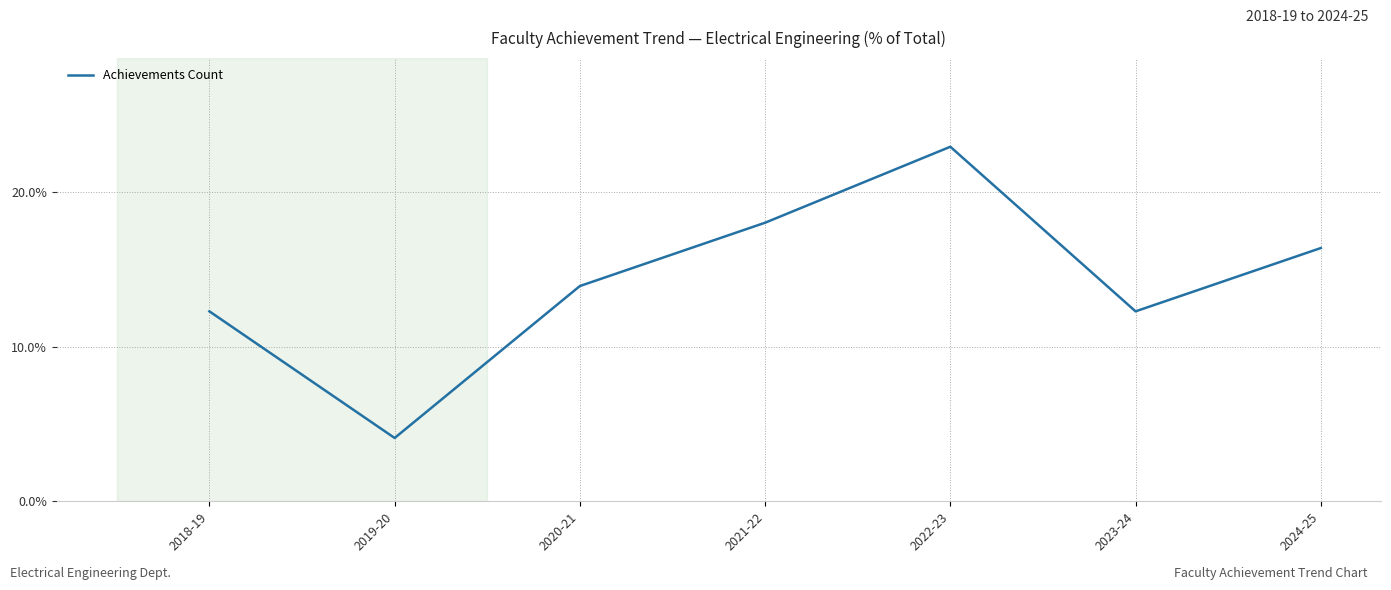

What is the approximate value at 2020-21?

13.9